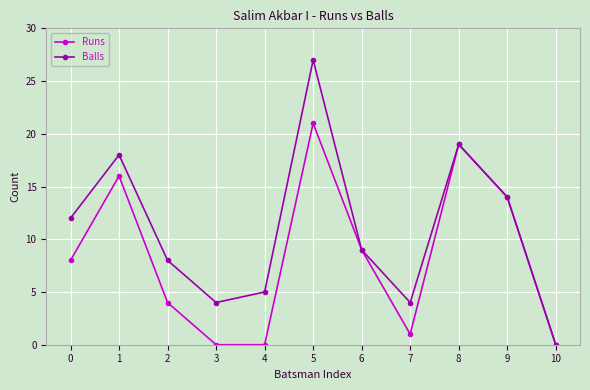

List the series in order of their overall mean, lowest first.

Runs, Balls